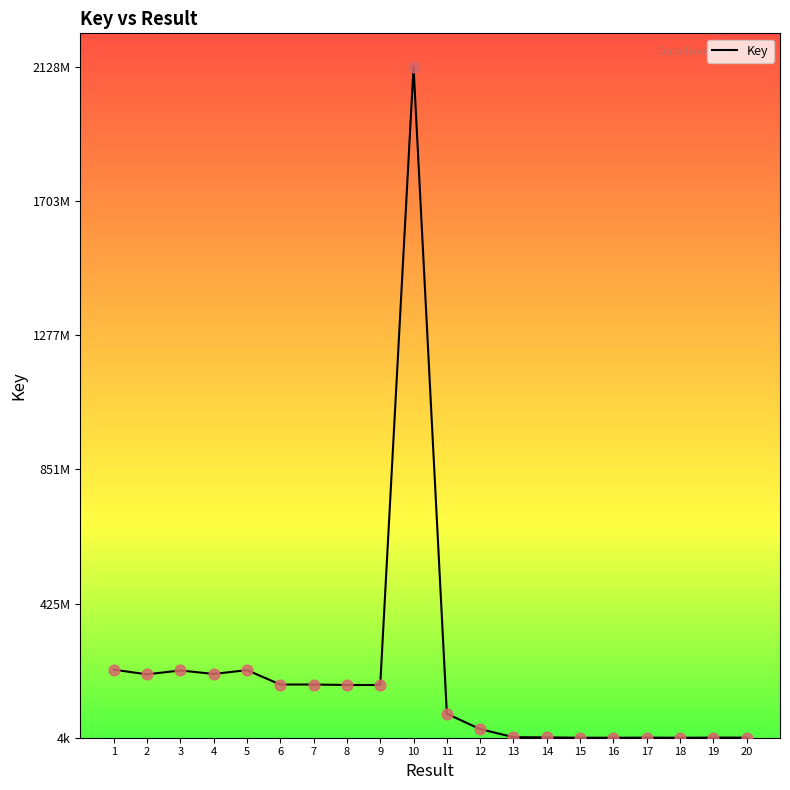

What is the ratio of the value at 8 to the value at 10?

0.1